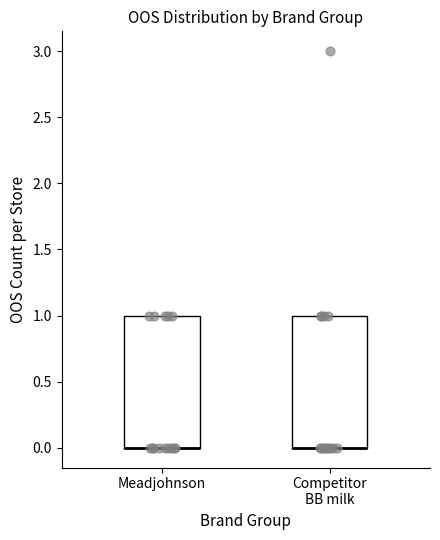

Where is the upper edge of the box for Competitor BB milk on the y-axis? The values are not printed on the chart, so give them approximately, as read against the axis.

1